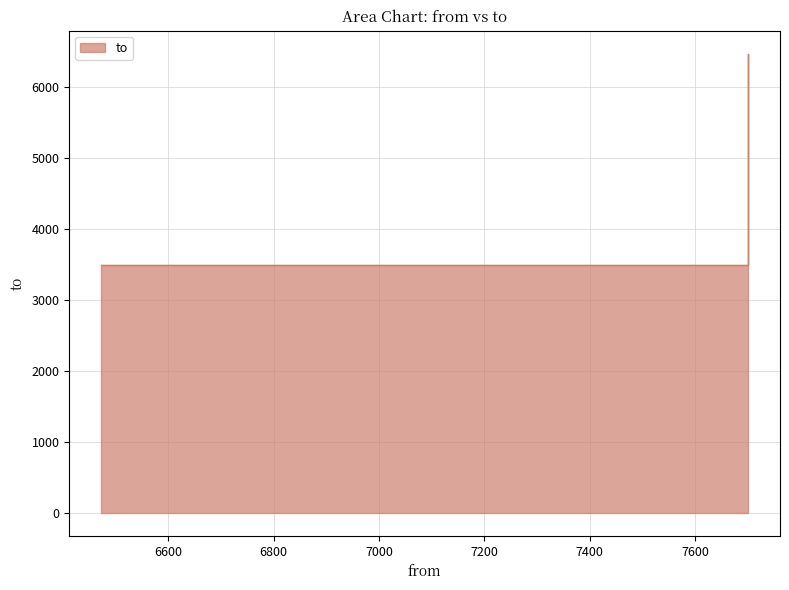

Rank the categories by value from highest to lowest.

7700, 6473, 7700